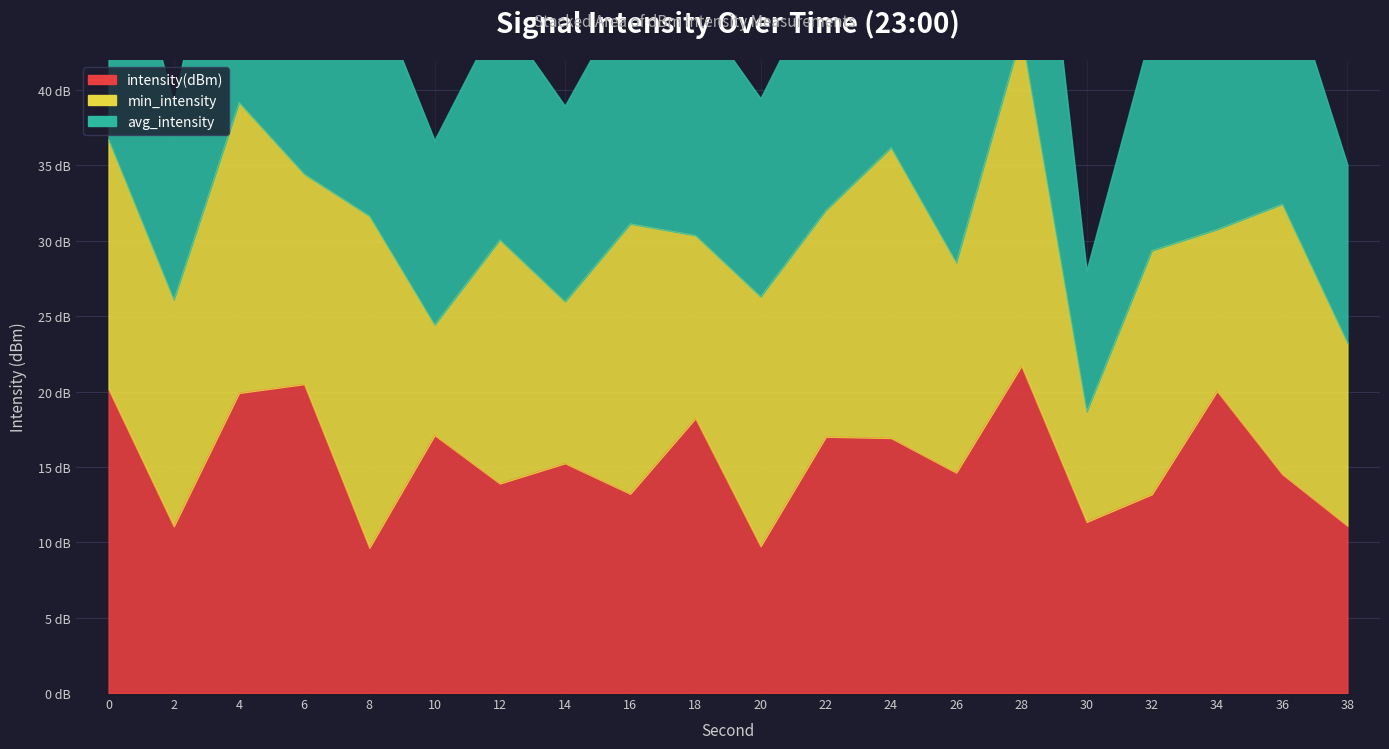

How many values in the intensity(dBm) series are below 15?

10